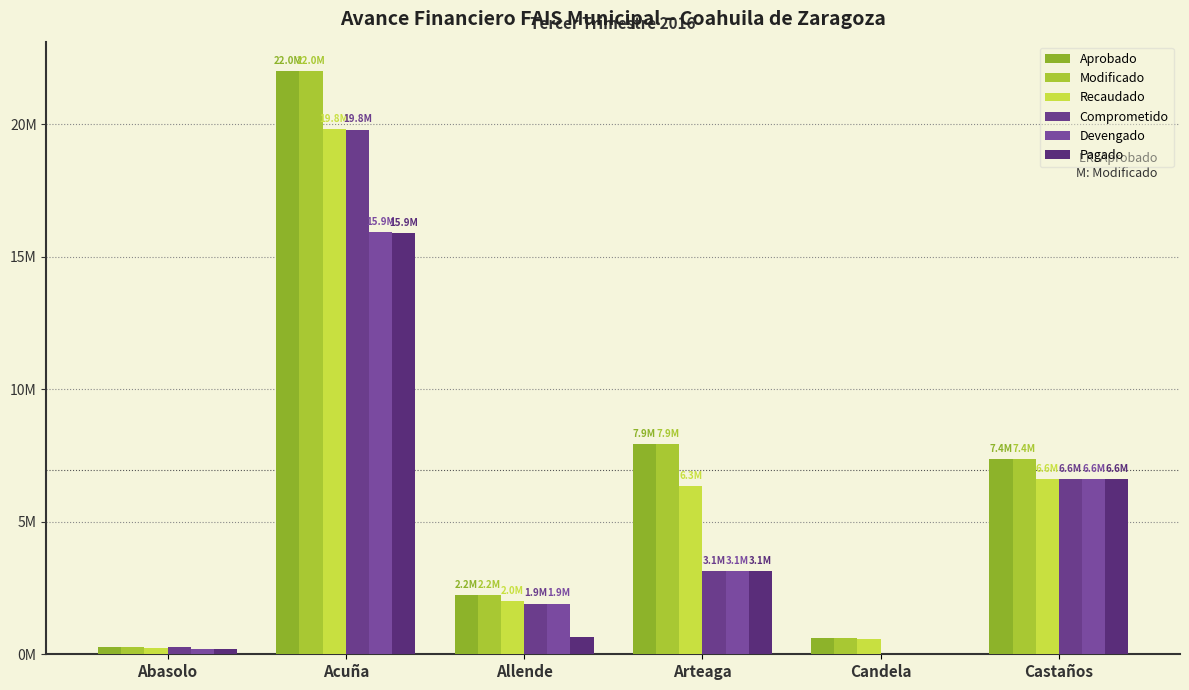

Does the chart contain stacked bars?

No